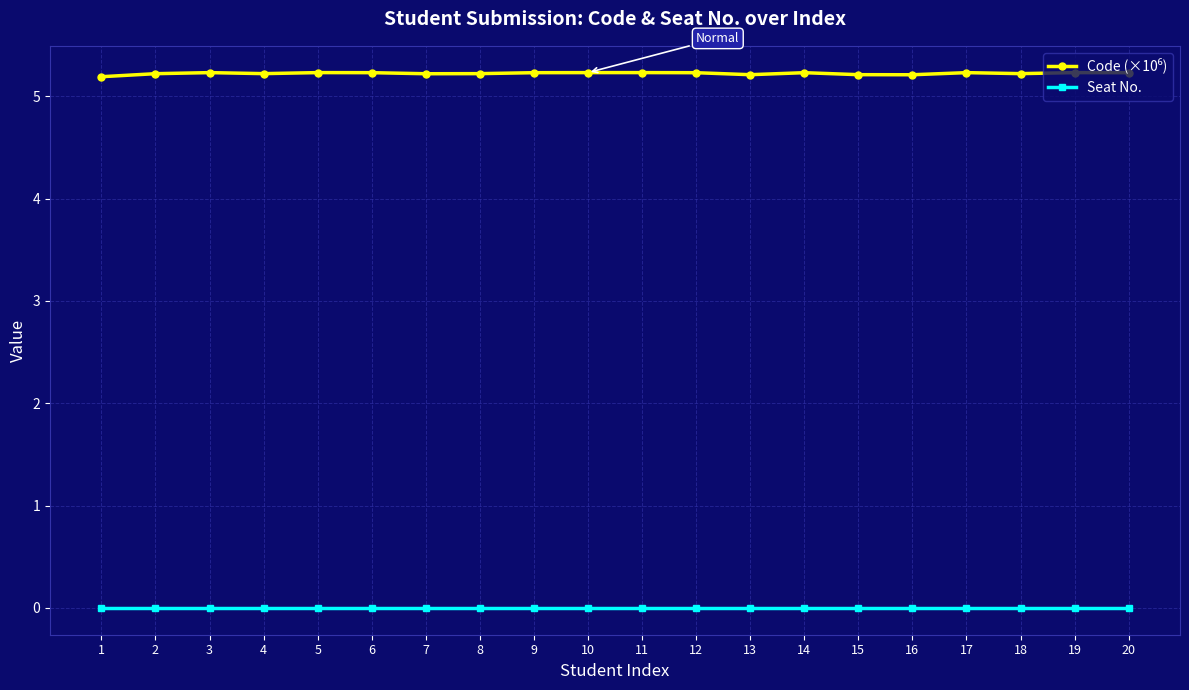

The Seat No. series shows 0.0 at 7. True or false?

True